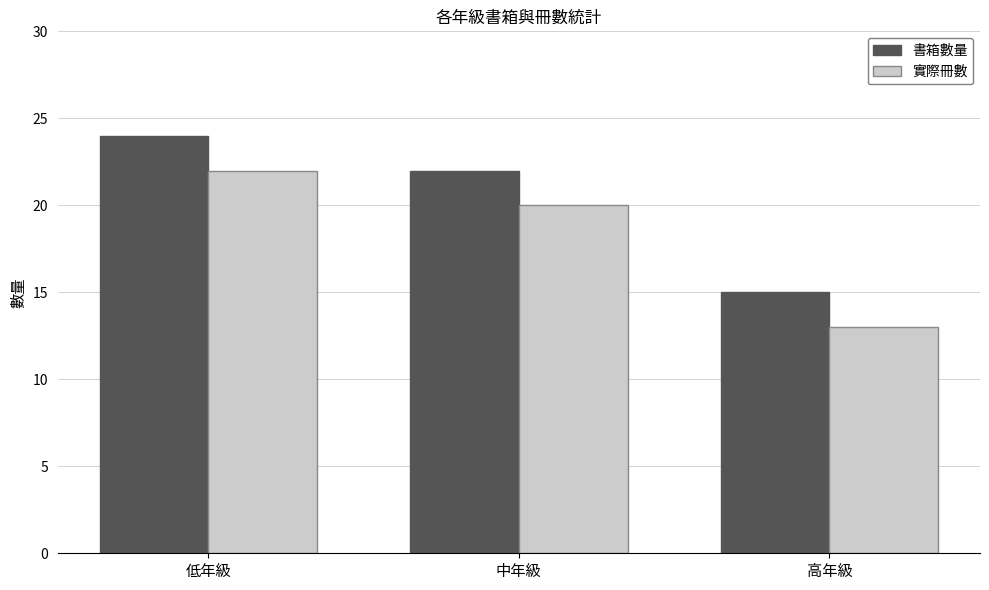

What is the sum of all 書箱數量 values?

61